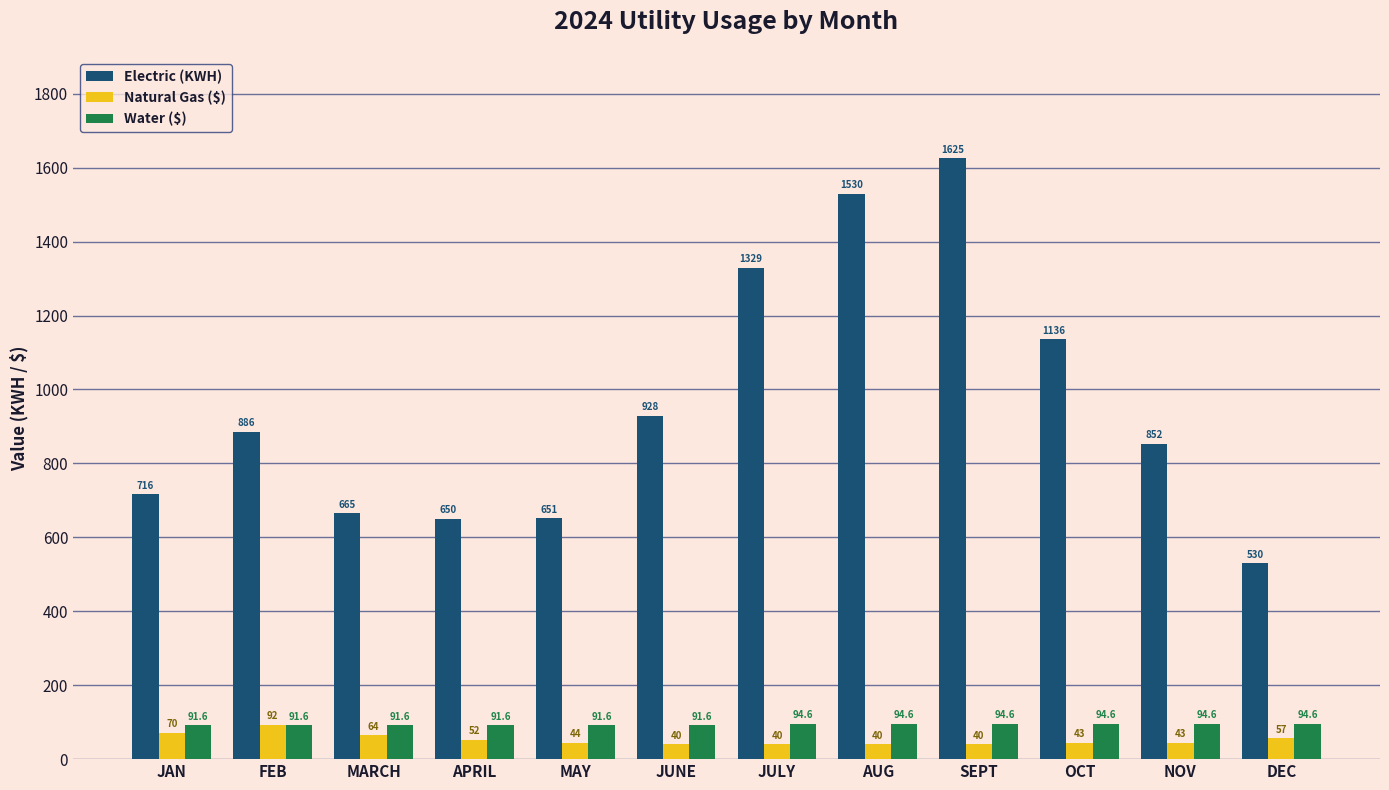

What is the value of the Electric (KWH) bar at the 12th from the left?

530.0